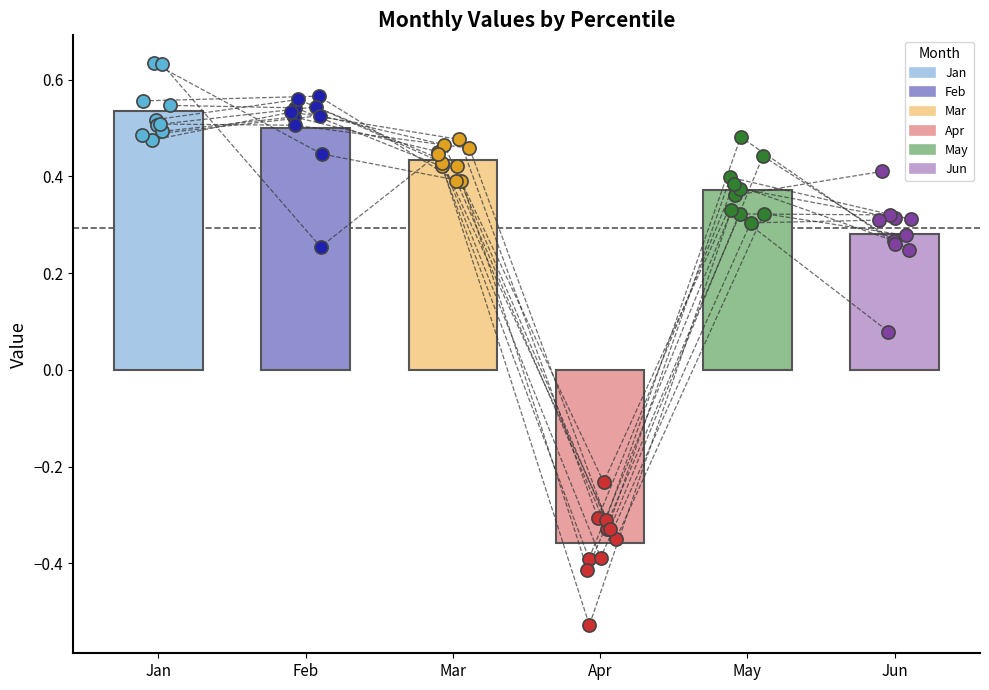

Which series has the largest total across all categories?

Jan